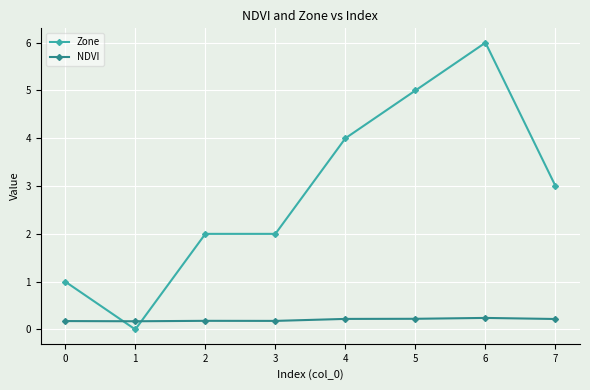

Which series has the widest spread of values?

Zone